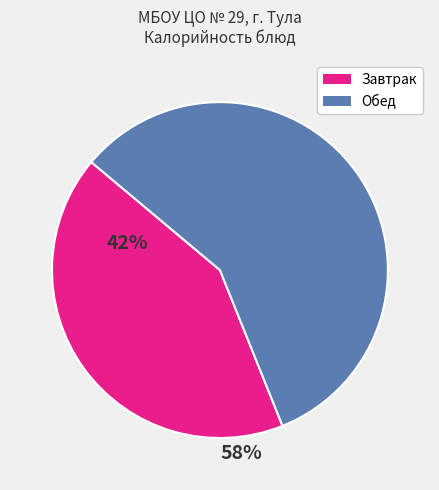

Is there any slice that represents more than half of the pie?

Yes